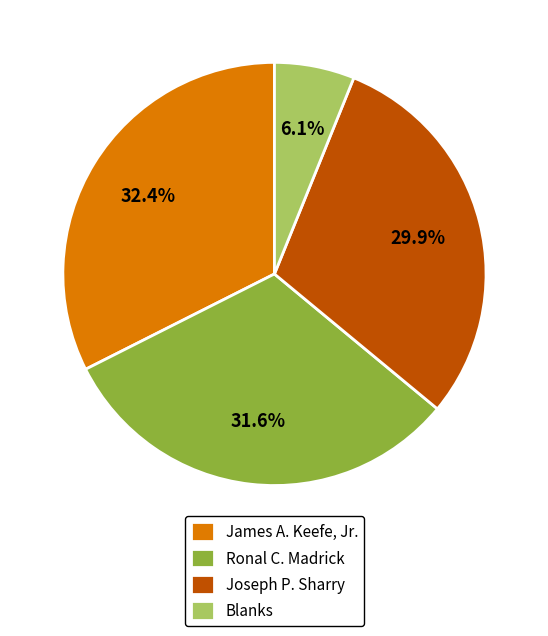

What is the total percentage of Ronal C. Madrick and Blanks?

37.7%